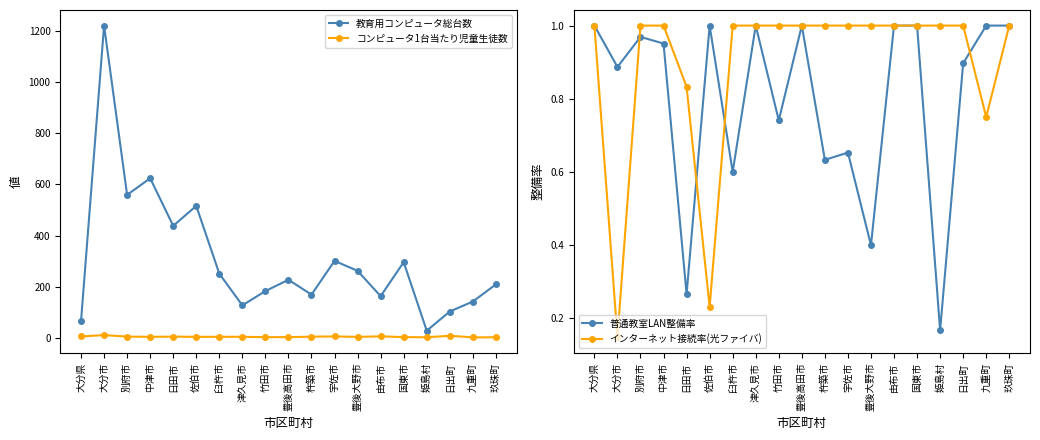

True or false: コンピュータ1台当たり児童生徒数 has a value of 5.8 at 由布市.

True